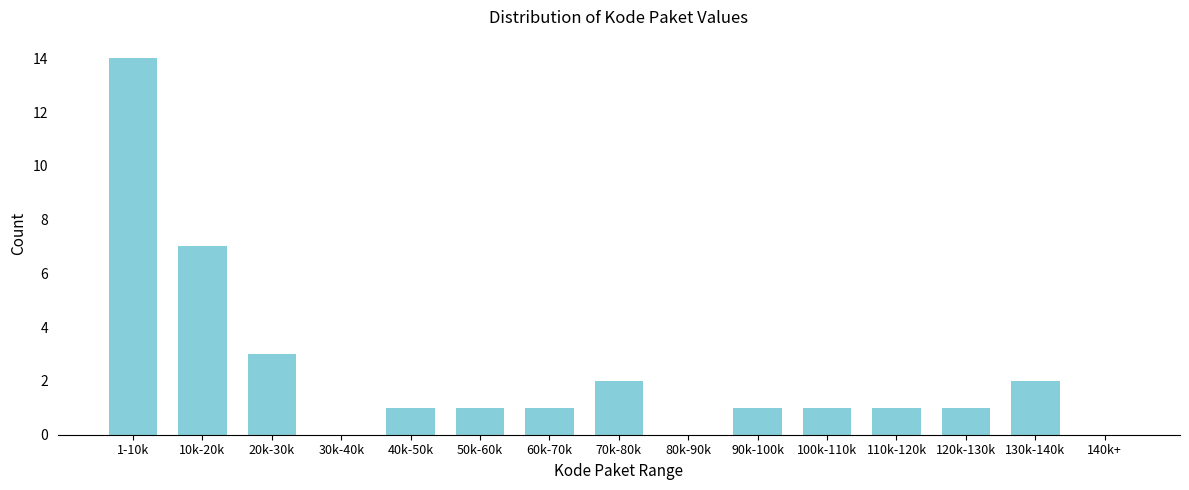

Reading left to right, what are all the values shown in this chart?

1-10k=14	10k-20k=7	20k-30k=3	30k-40k=0	40k-50k=1	50k-60k=1	60k-70k=1	70k-80k=2	80k-90k=0	90k-100k=1	100k-110k=1	110k-120k=1	120k-130k=1	130k-140k=2	140k+=0